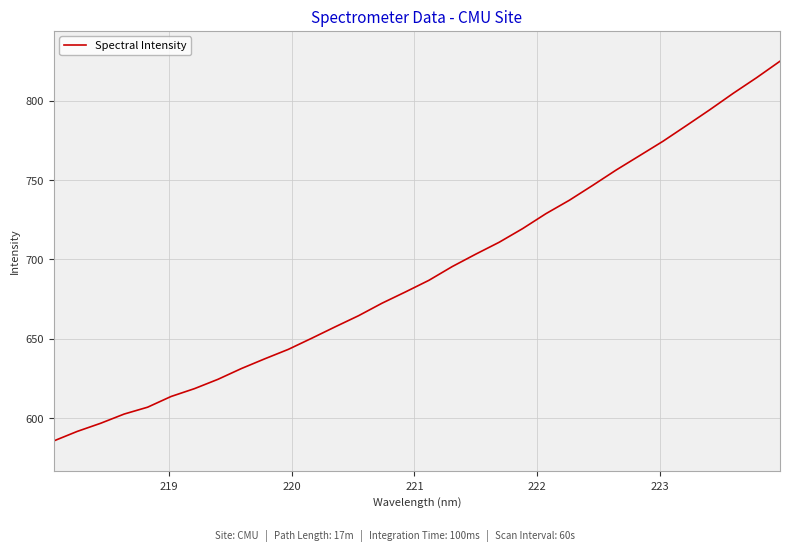

What is the smallest value displayed?

585.7